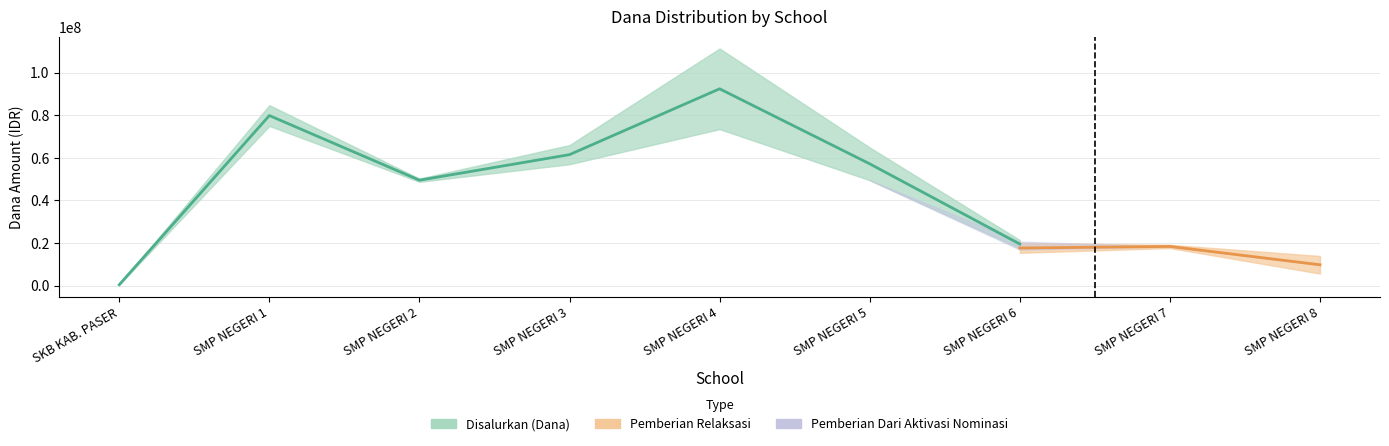

What value does the data have at SMP NEGERI 6?

19500000